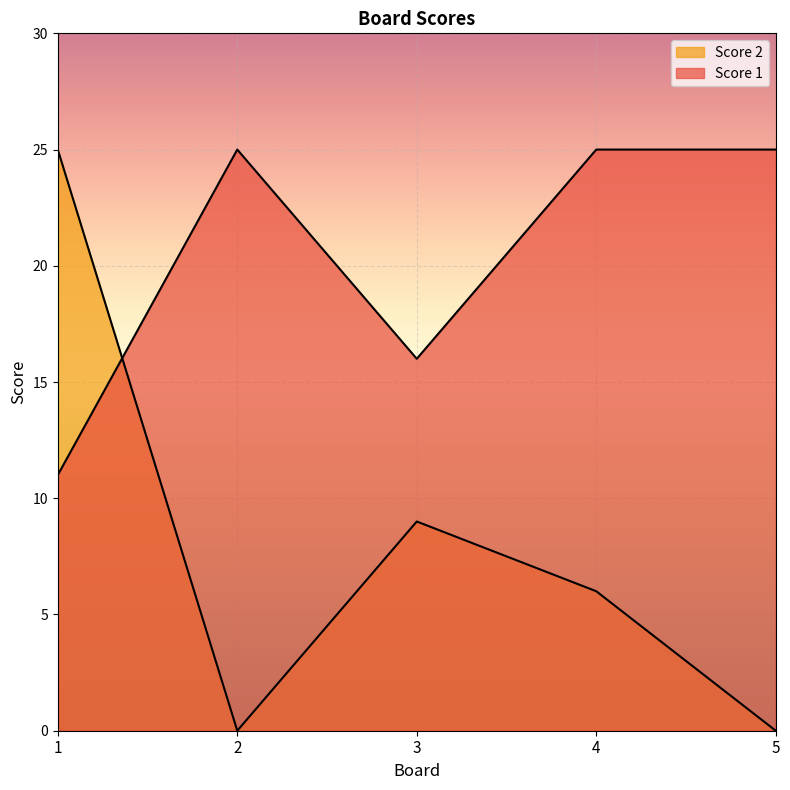

List the series in order of their peak value, highest first.

Score 1, Score 2